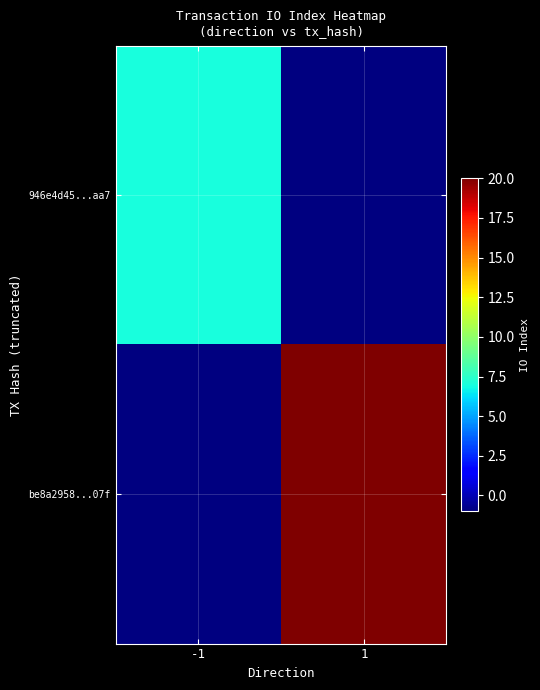

Is the value of be8a2958...07f at -1 greater than the value of 946e4d45...aa7 at -1?

No